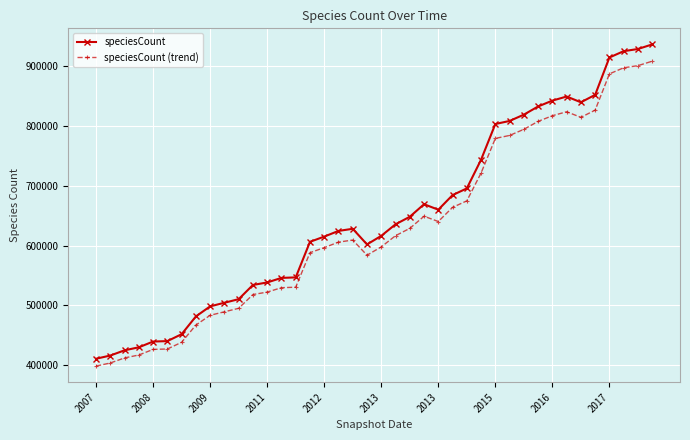

What is the sum of all speciesCount values?

25960243.0